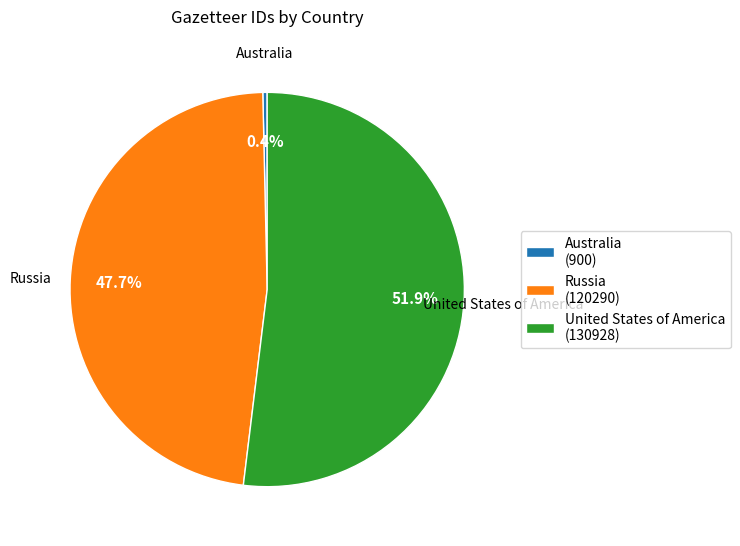

Is Russia the majority of the pie?

No